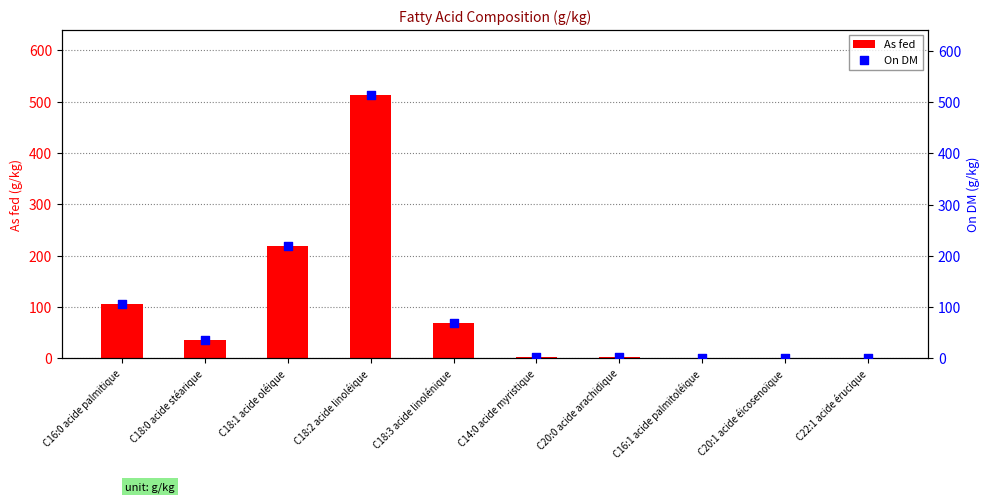

What is the total value across all series at C18:2 acide linoléique?

1025.0